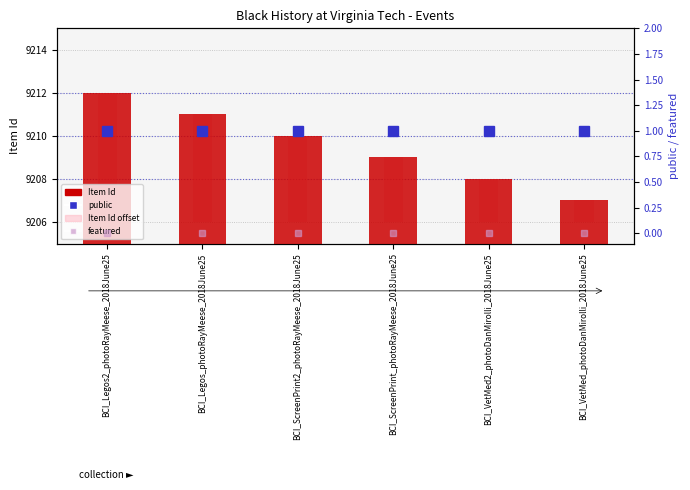

Which series has the largest total across all categories?

Item Id